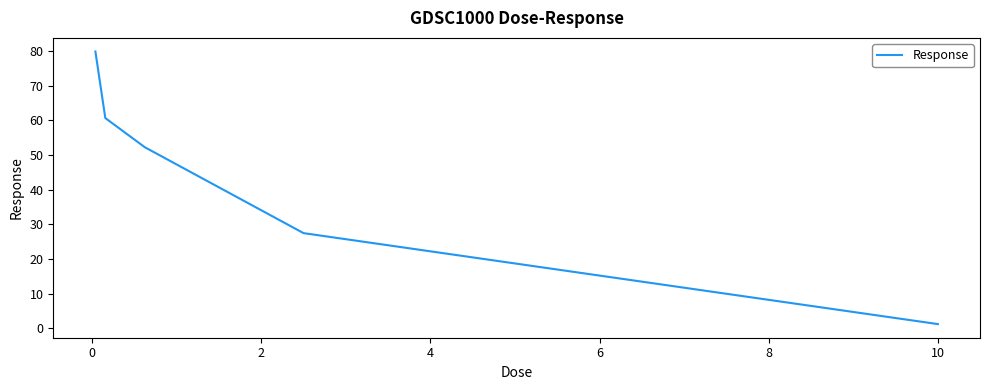

What is the smallest value displayed?

1.2